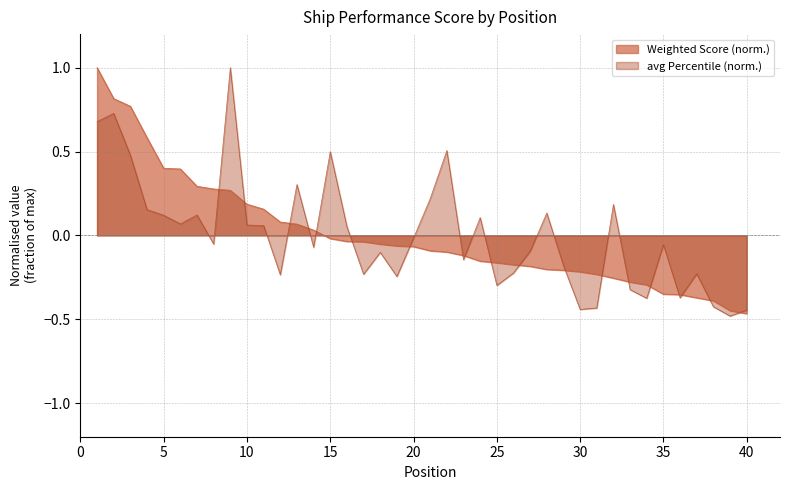

Rank the categories by avg Percentile value from lowest to highest.

39, 40, 30, 31, 38, 34, 36, 33, 25, 19, 12, 17, 37, 26, 29, 23, 18, 27, 14, 35, 8, 20, 16, 11, 10, 6, 24, 5, 7, 28, 4, 32, 21, 13, 3, 15, 22, 1, 2, 9